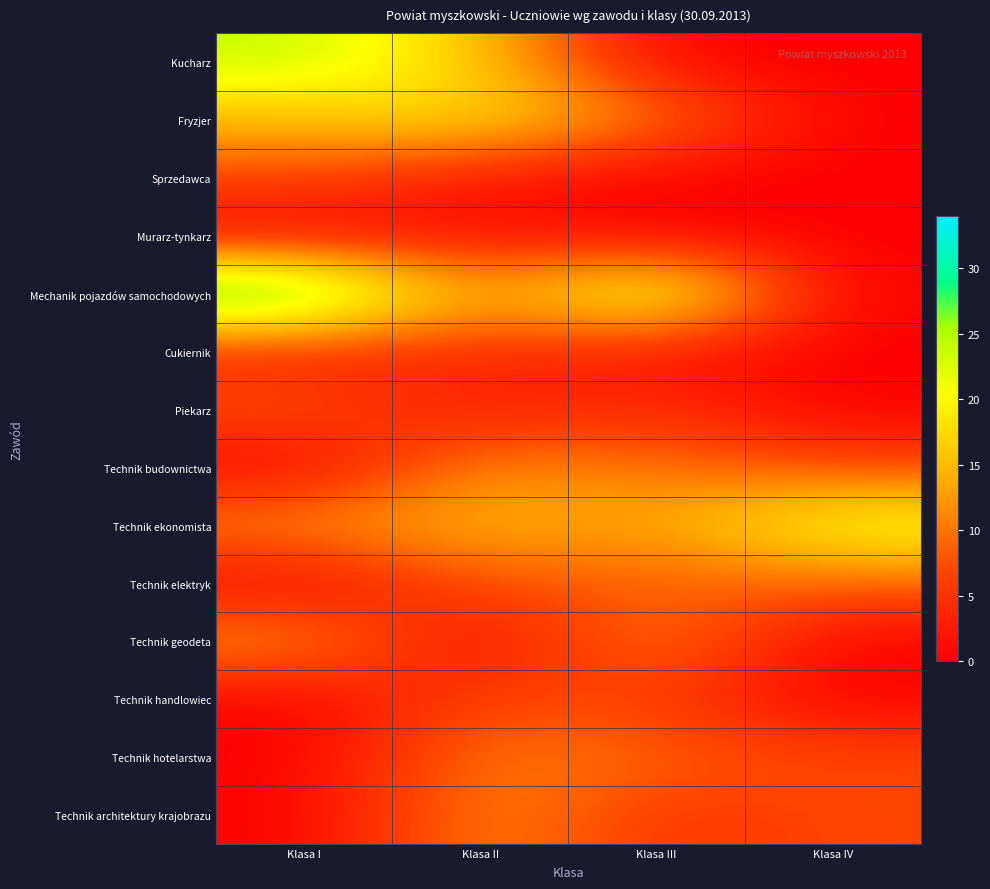

Which label corresponds to the largest value in the chart?

Klasa I